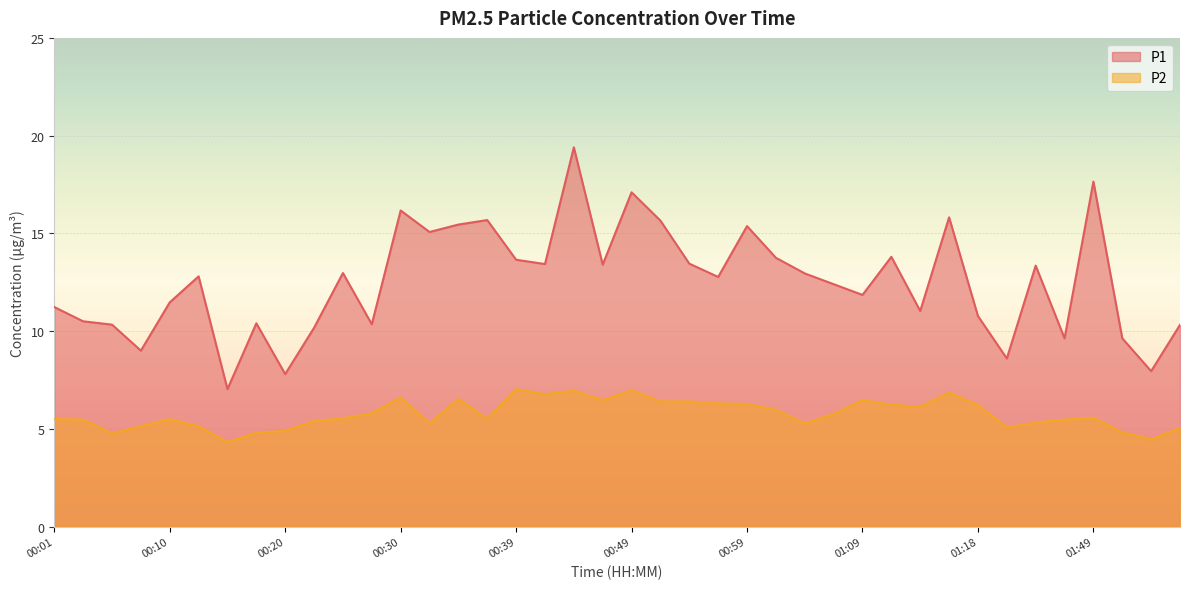

Reading left to right, what are all the values shown in this chart?

P1: 11.2	10.5	10.3	9.0	11.5	12.8	7.0	10.4	7.8	10.2	13.0	10.3	16.2	15.1	15.4	15.7	13.7	13.4	19.4	13.4	17.1	15.7	13.4	12.8	15.4	13.8	12.9	12.4	11.8	13.8	11.0	15.8	10.8	8.6	13.3	9.6	17.6	9.6	8.0	10.3
P2: 5.5	5.5	4.8	5.1	5.5	5.1	4.3	4.8	4.9	5.4	5.5	5.8	6.6	5.3	6.5	5.5	7.0	6.8	7.0	6.5	7.0	6.4	6.4	6.3	6.3	6.0	5.3	5.8	6.5	6.2	6.1	6.8	6.2	5.1	5.3	5.5	5.6	4.8	4.5	5.0